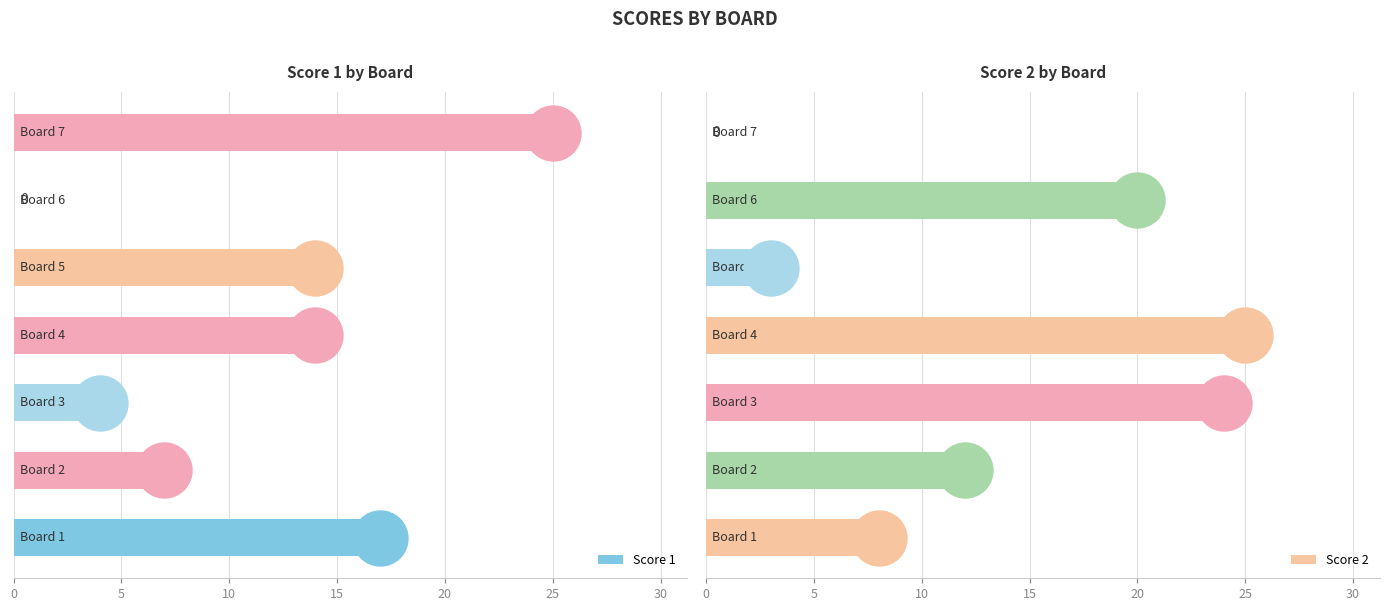

At how many categories does at least one series exceed 24?

2